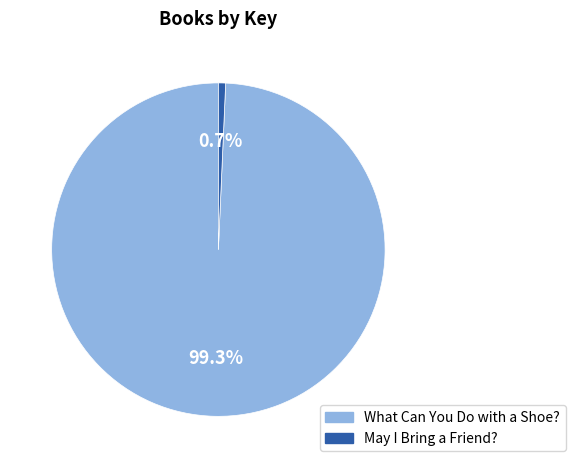

Which slice is the largest?

What Can You Do with a Shoe?